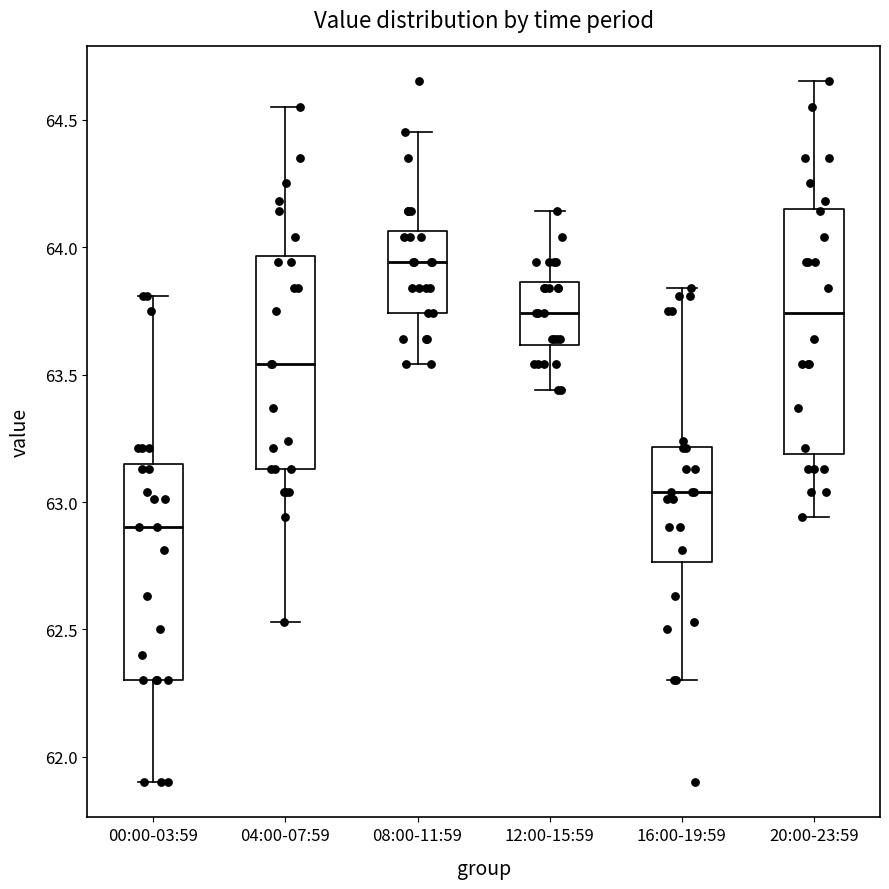

Which box has the lowest median line?

00:00-03:59